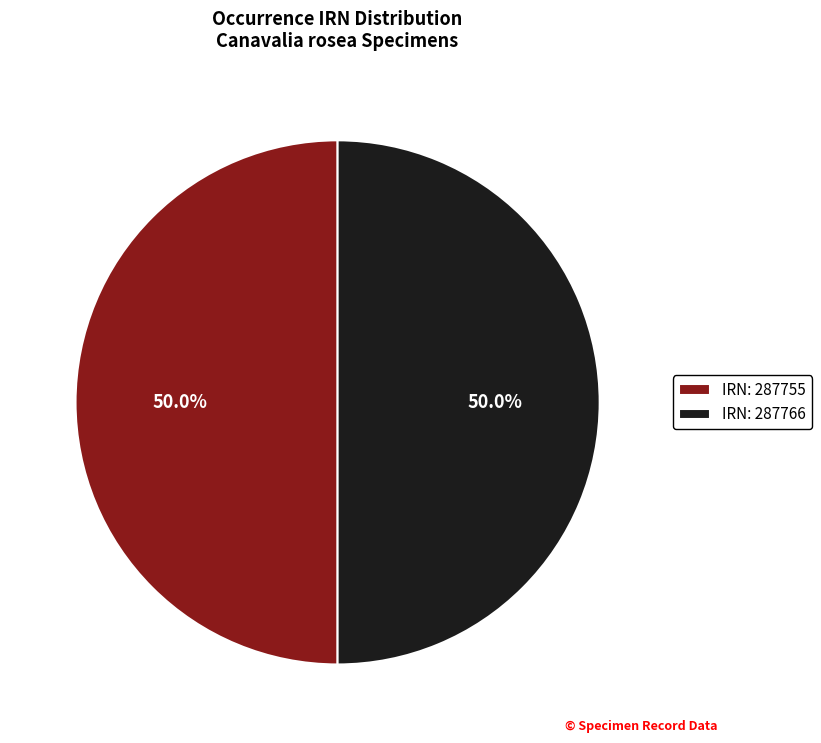

Combined, what portion of the pie is IRN: 287766 and IRN: 287755?

100.0%